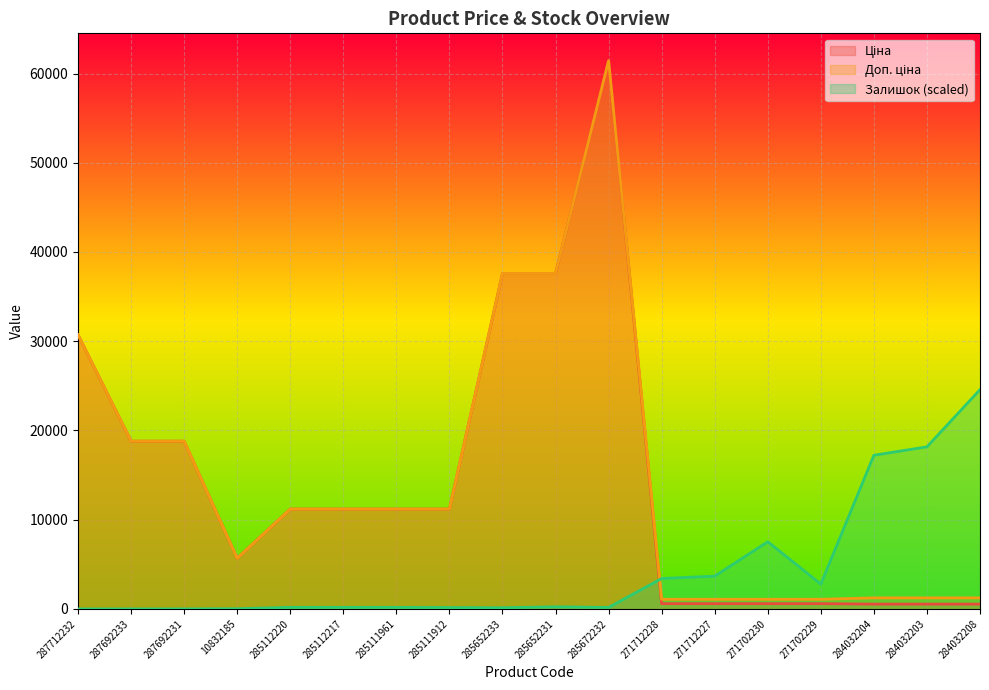

The value of Доп. ціна at 287712232 is 50210.2. True or false?

False